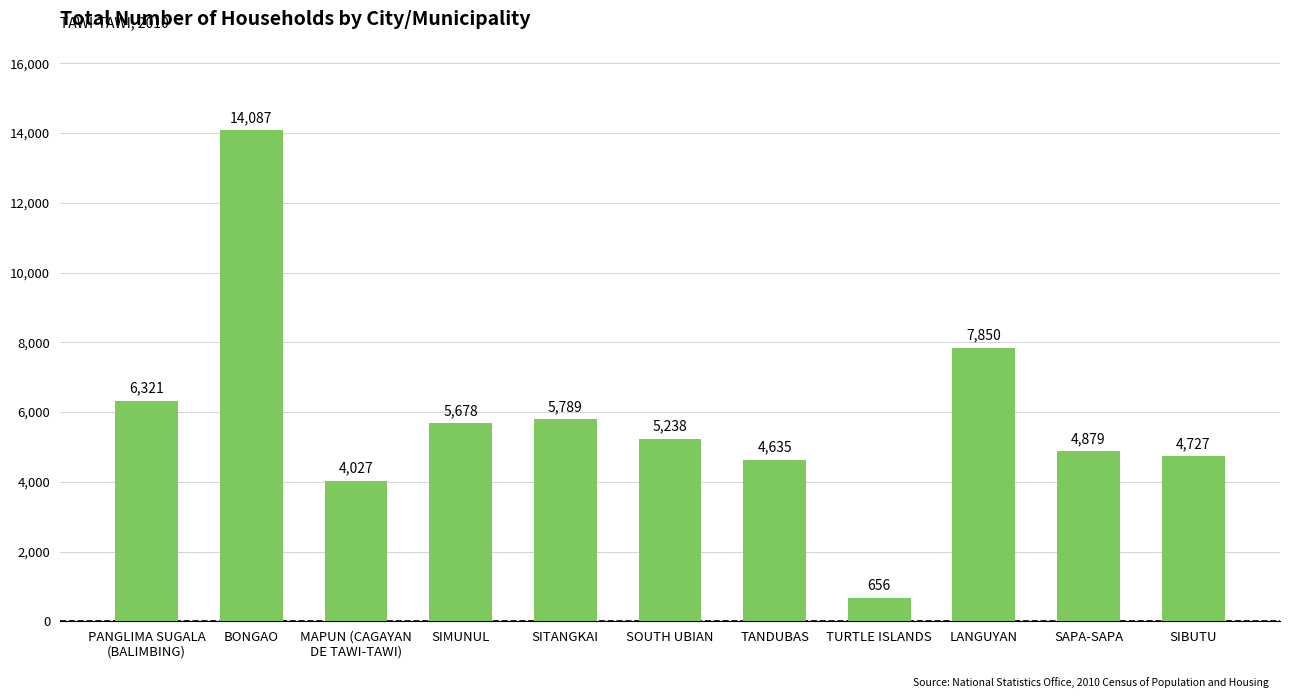

Reading left to right, transcribe all the data shown in this chart.

PANGLIMA SUGALA
(BALIMBING)=6321	BONGAO=14087	MAPUN (CAGAYAN
DE TAWI-TAWI)=4027	SIMUNUL=5678	SITANGKAI=5789	SOUTH UBIAN=5238	TANDUBAS=4635	TURTLE ISLANDS=656	LANGUYAN=7850	SAPA-SAPA=4879	SIBUTU=4727